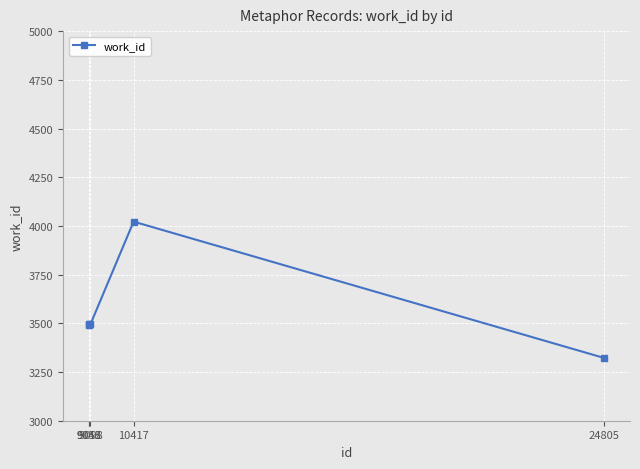

What is the value of the 1st point from the left?

3490